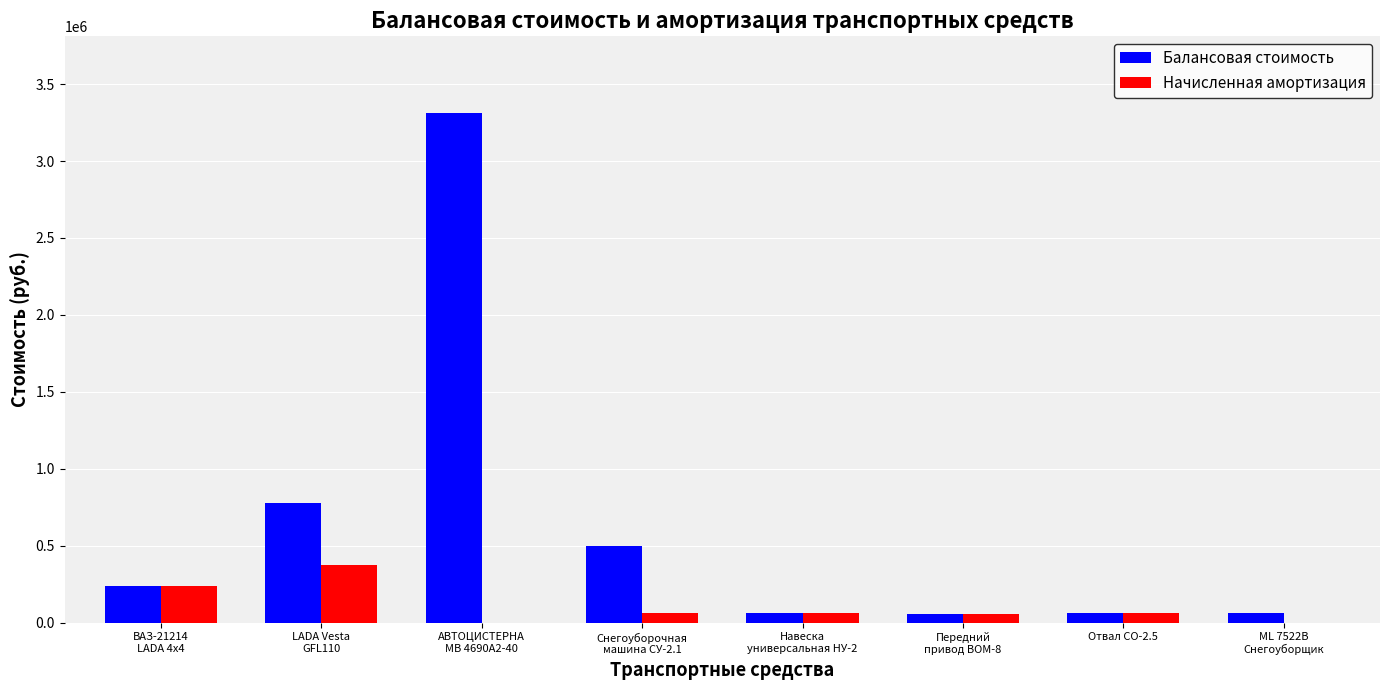

What is the sum of all Балансовая стоимость values?

5076476.3